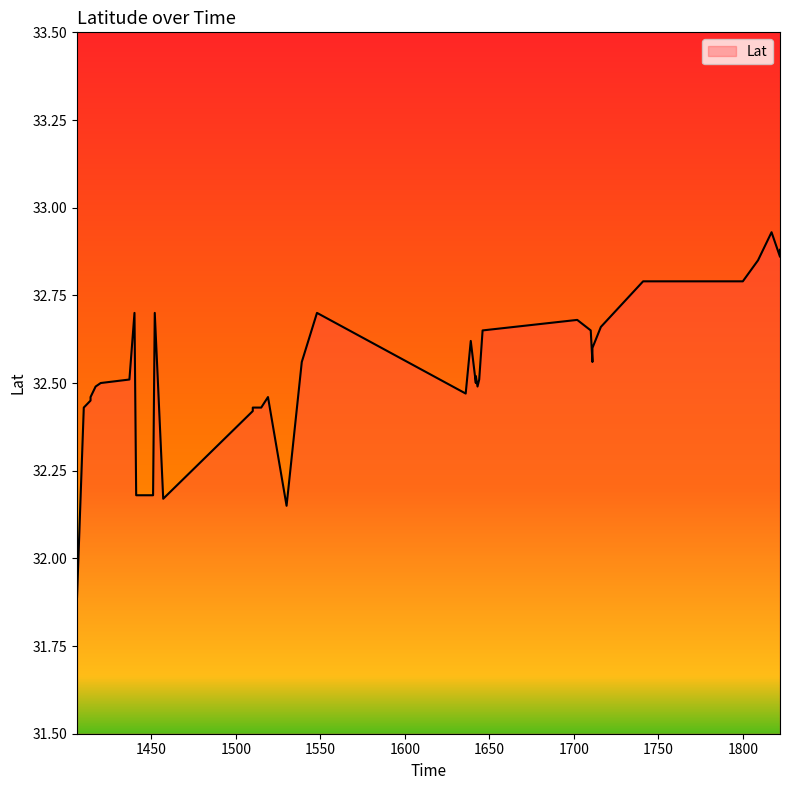

How many interior local peaks (higher than both neighbors) does the data have?

8